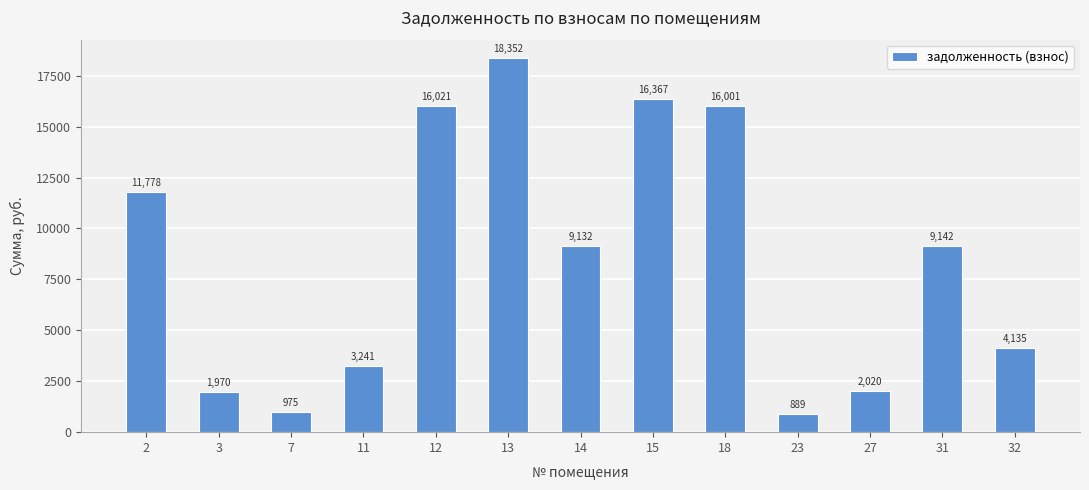

What is the minimum value shown in the chart?

889.2